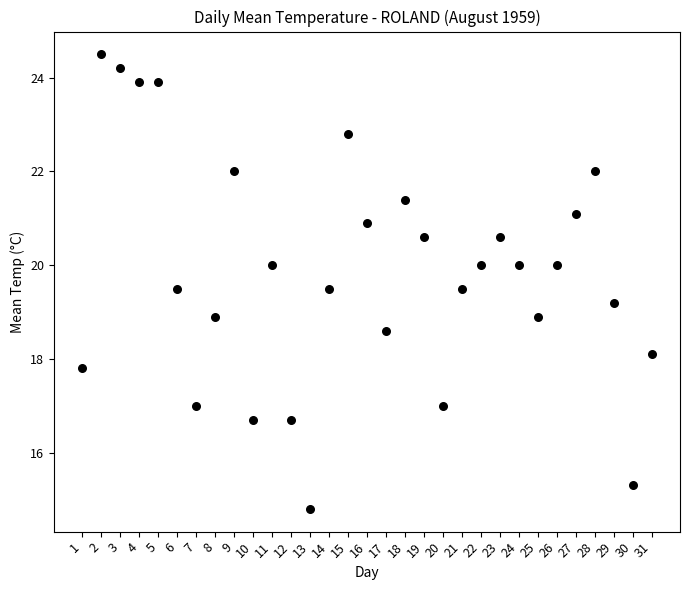

What is the range of X values (max minus min)?

30.0